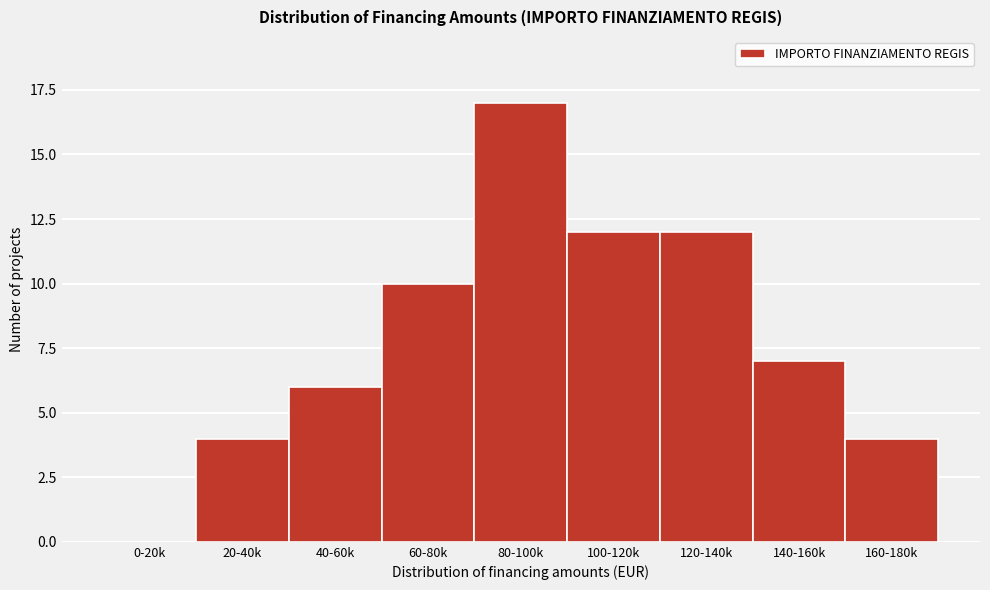

Reading right to left, list all the values displayed in this chart.

160-180k=4	140-160k=7	120-140k=12	100-120k=12	80-100k=17	60-80k=10	40-60k=6	20-40k=4	0-20k=0